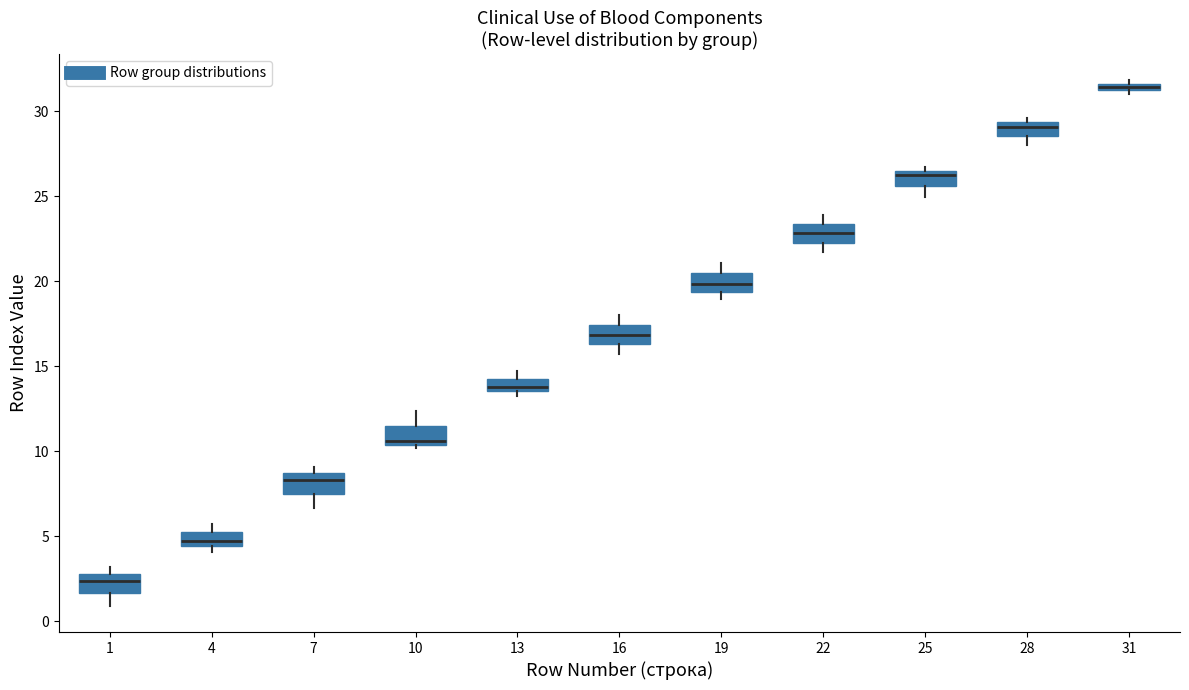

Where does the median line of the box at x = 19 sit on the y-axis? The values are not printed on the chart, so give them approximately, as read against the axis.

20.0